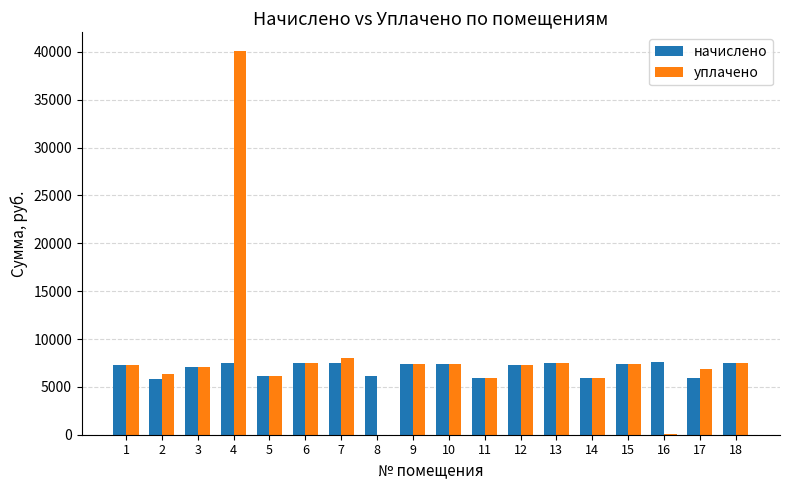

How many values in the начислено series exceed 7385?

9